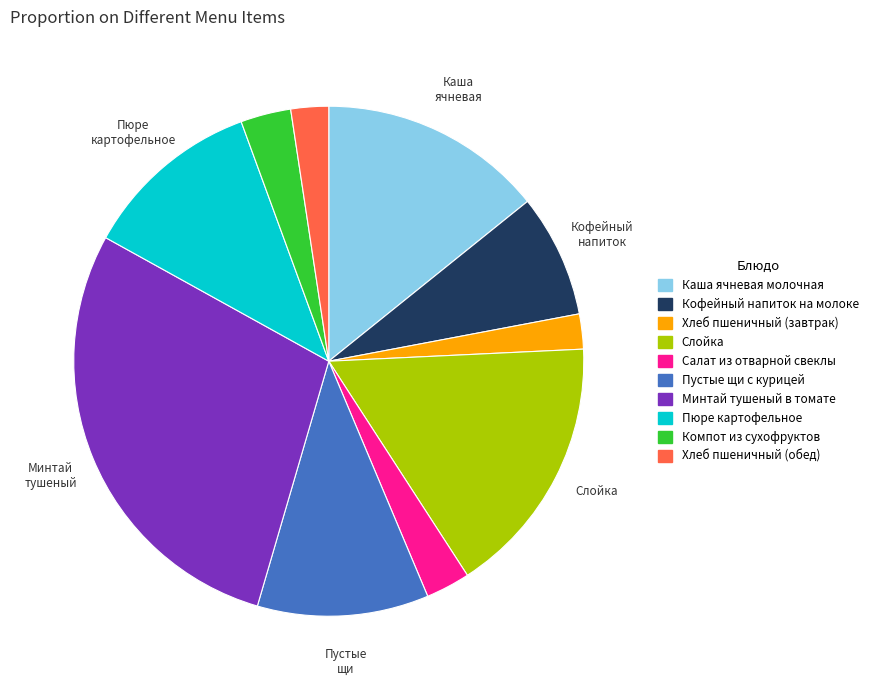

What is the ratio of the value at Пюре картофельное to the value at Салат из отварной свеклы?

4.1